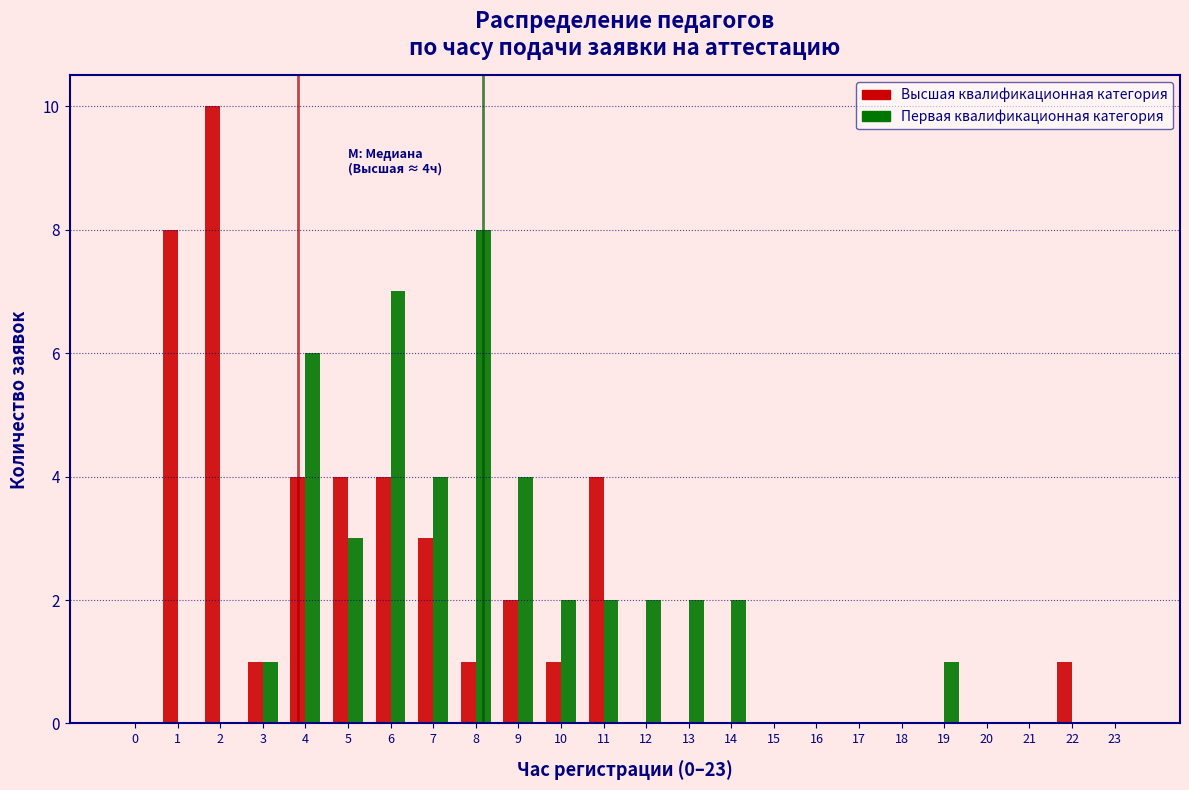

What is the total value across all series at 11?

6